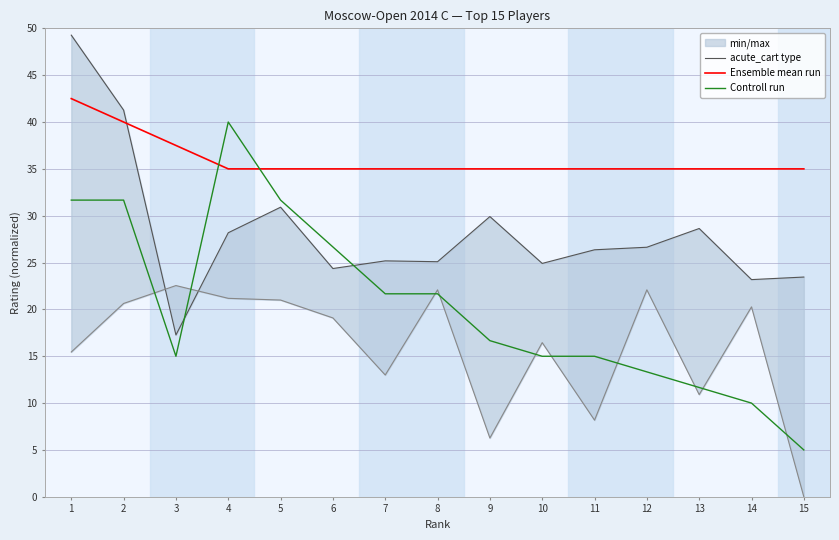

After their last crossing, which series has the higher values: Ensemble mean run or acute_cart type?

Ensemble mean run